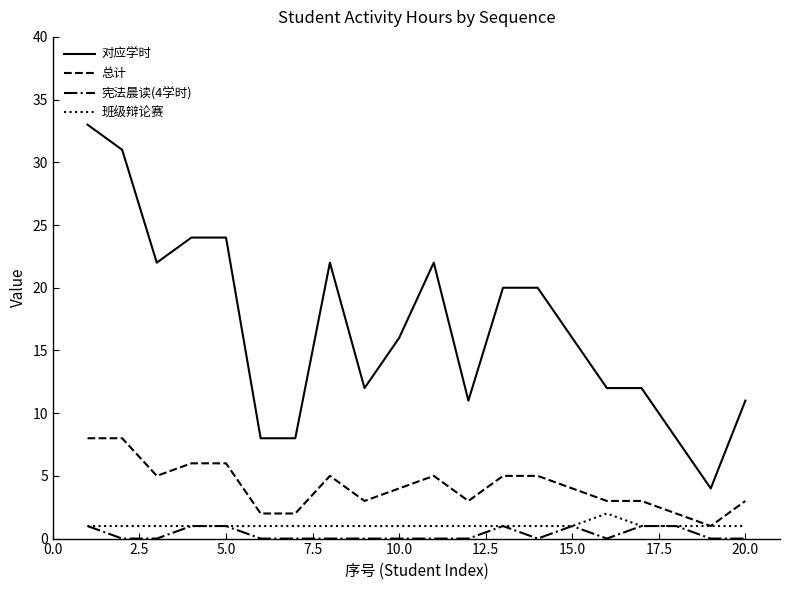

Which series has the largest range (max minus min)?

对应学时